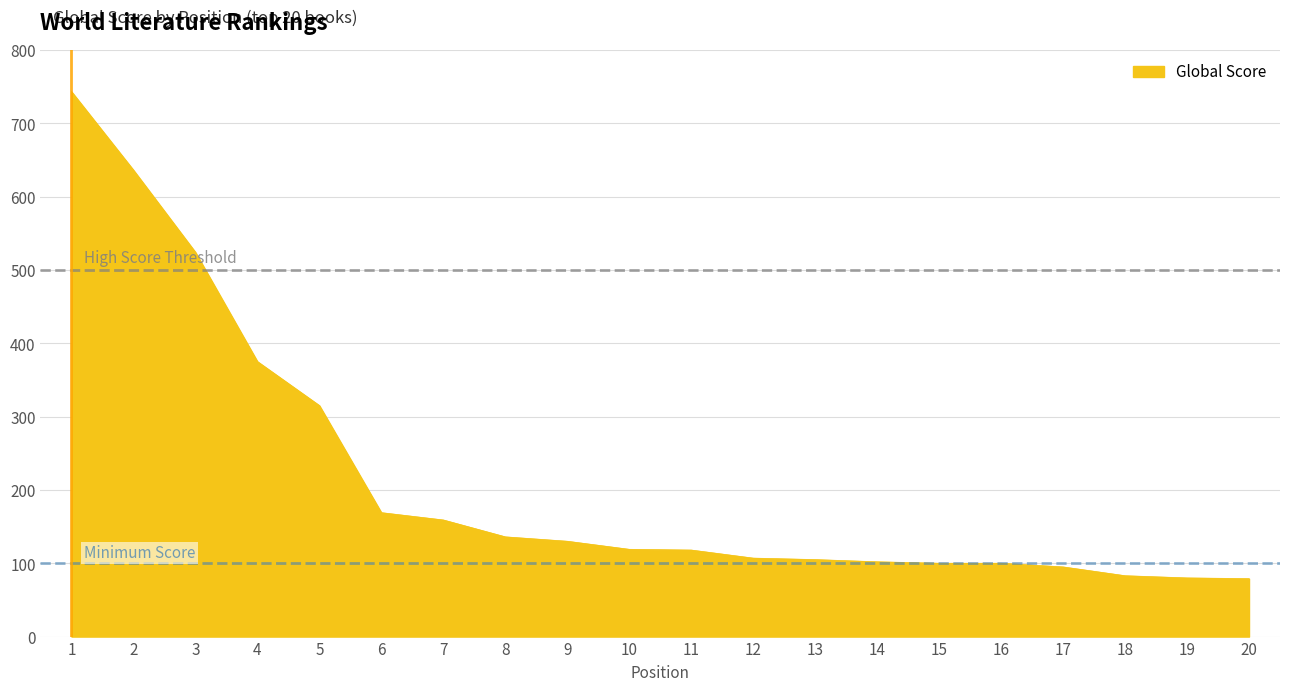

What is the minimum value shown in the chart?

79